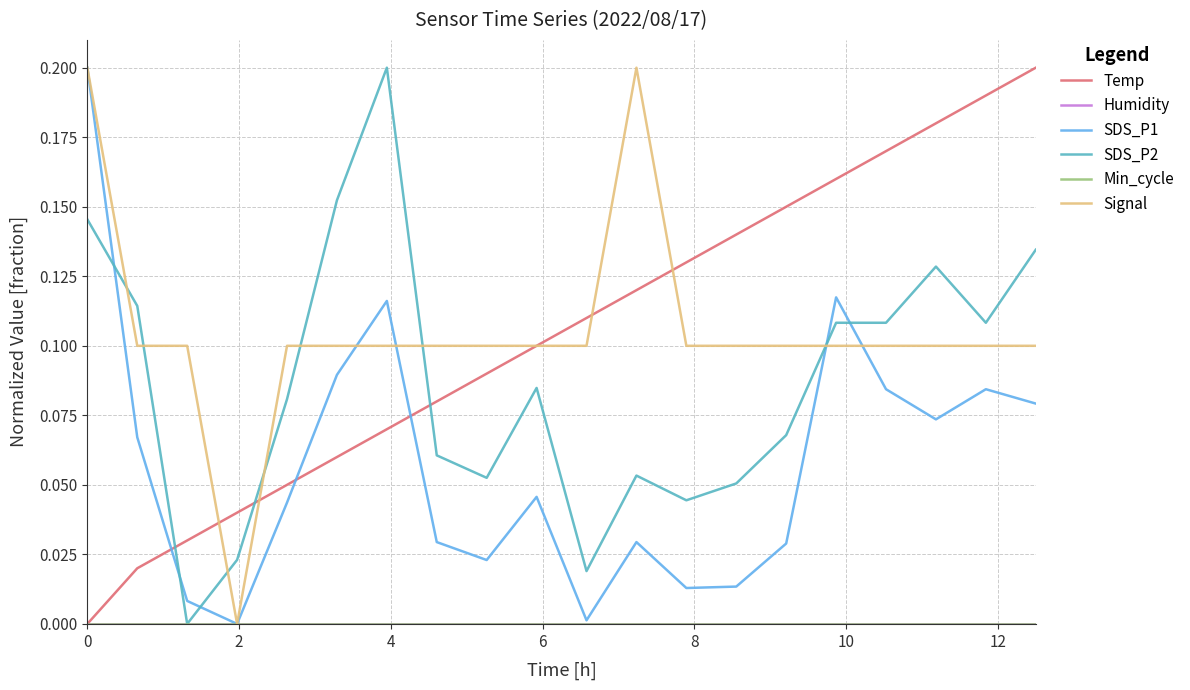

In SDS_P1, how many points are lower than both neighbors (excluding endpoints)?

5